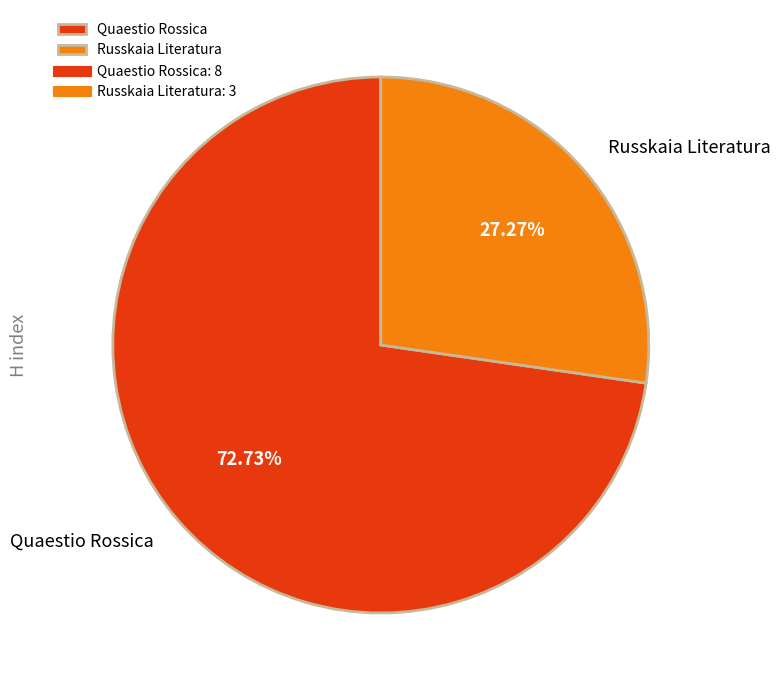

How much of the chart is everything except Russkaia Literatura?

72.7%